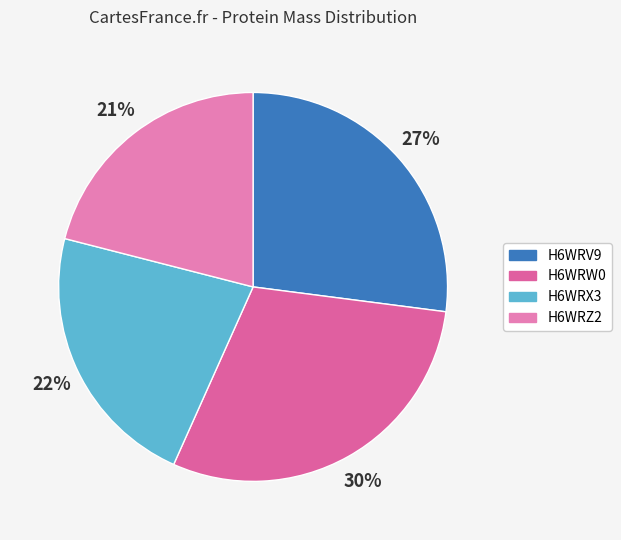

How many slices are in this pie chart?

4